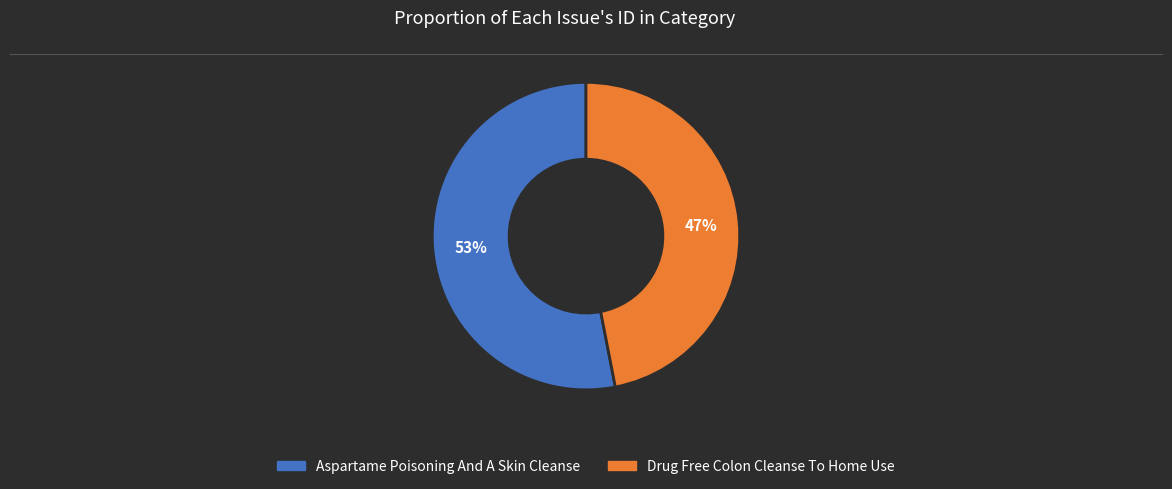

To the nearest percent, what portion does Drug Free Colon Cleanse To Home Use represent?

47%